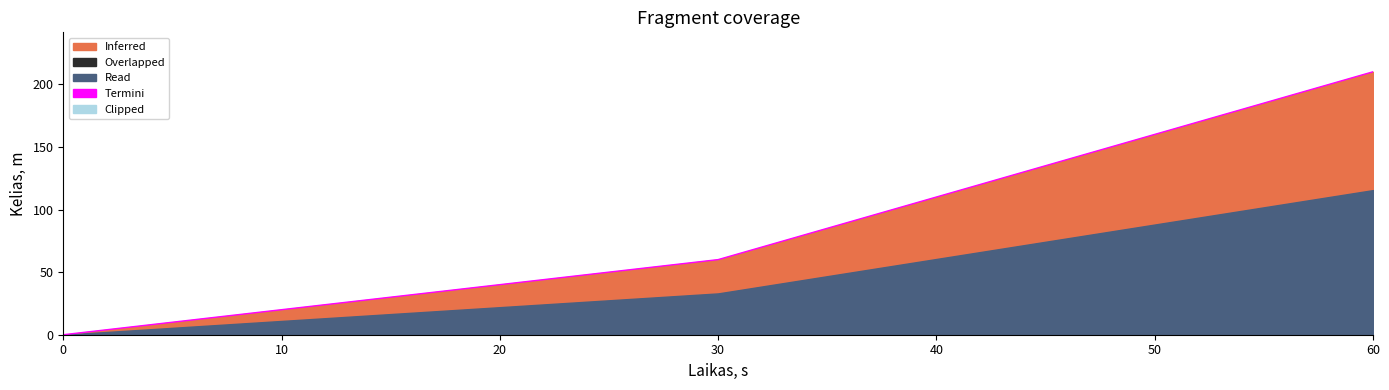

What is the value of the 18th point from the left?

80